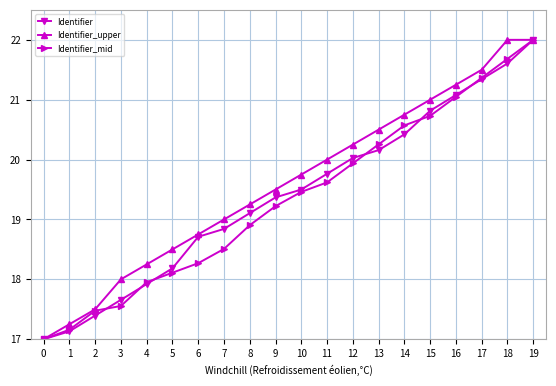

List the labels in order of Identifier value, smallest first.

0, 1, 2, 3, 4, 5, 6, 7, 8, 9, 10, 11, 12, 13, 14, 15, 16, 17, 18, 19